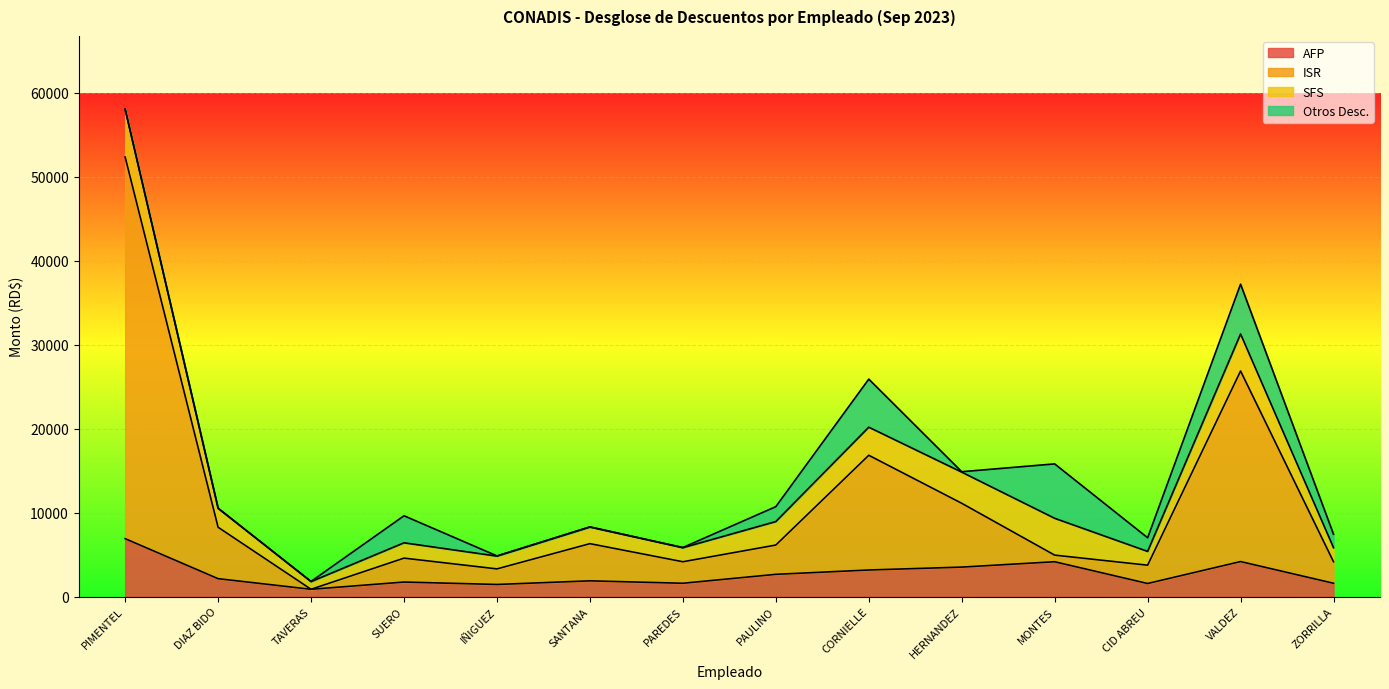

True or false: ISR and AFP intersect in this chart.

False